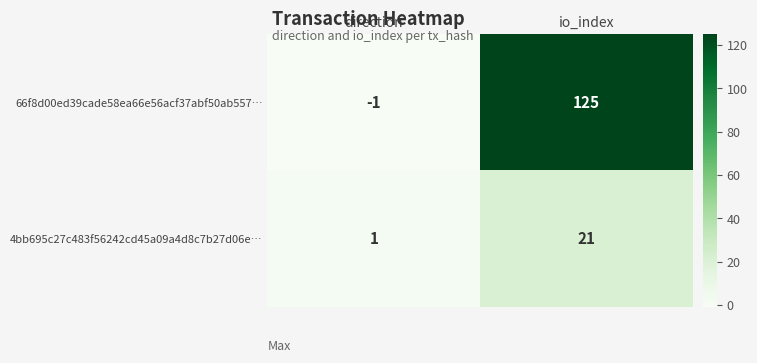

At which label is 66f8d00ed39cade58ea66e56acf37abf50ab557… closest to 62?

direction